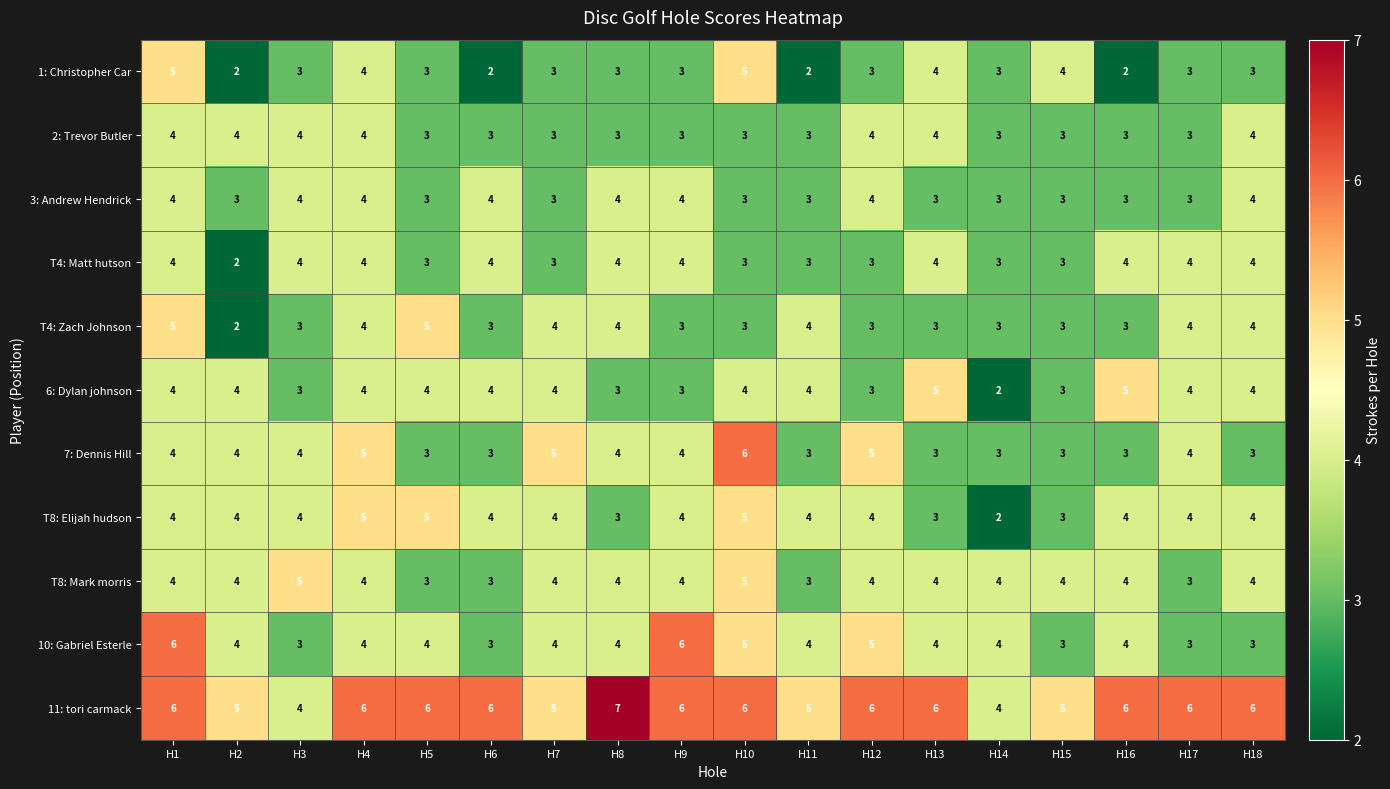

At which label does 1: Christopher Car first exceed 3?

H1